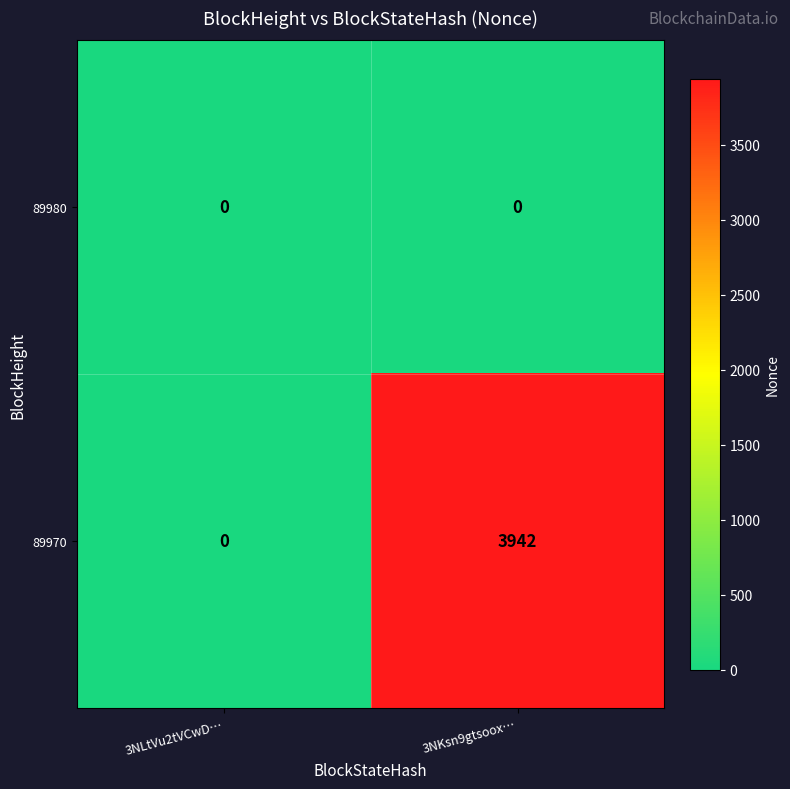

The value of 89980 at 3NKsn9gtsoox… is 0. True or false?

True